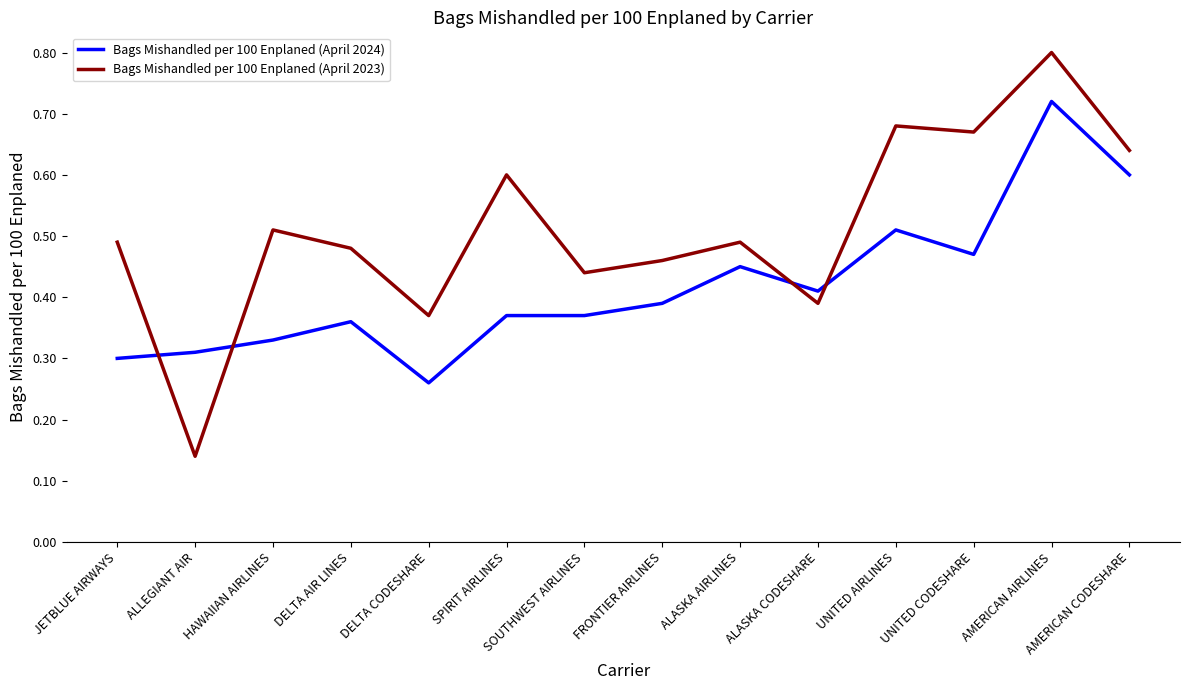

How many lines are shown in the chart?

2